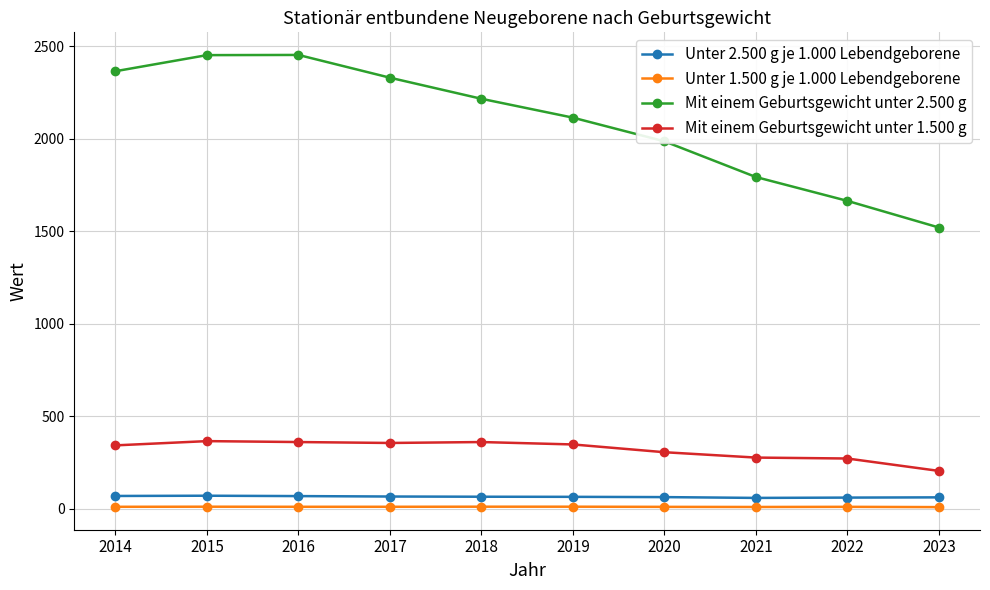

Which series has the widest spread of values?

Mit einem Geburtsgewicht unter 2.500 g